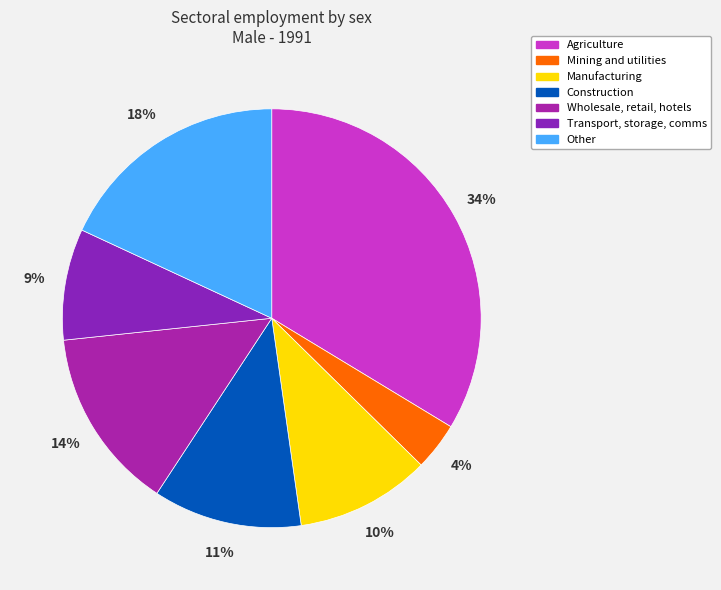

To the nearest percent, what percentage of the pie is Wholesale, retail, hotels?

14%